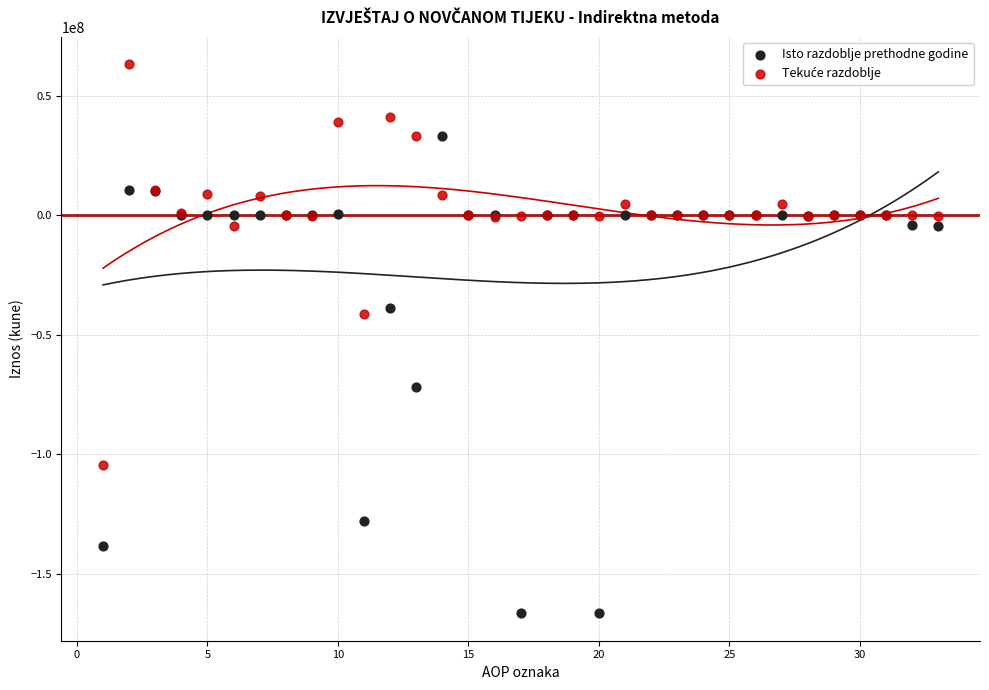

Which series has the widest spread of Y values?

Isto razdoblje prethodne godine